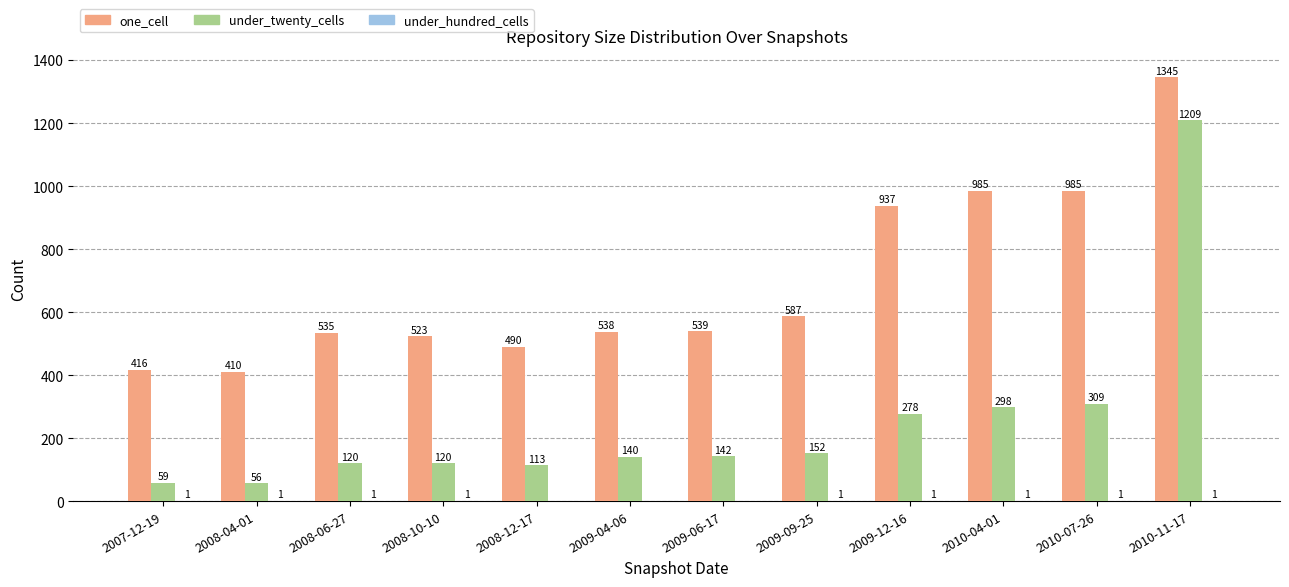

Which category has the highest value across all series?

2010-11-17